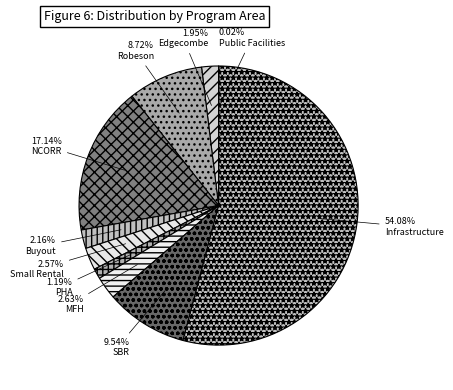

How many slices are in this pie chart?

10